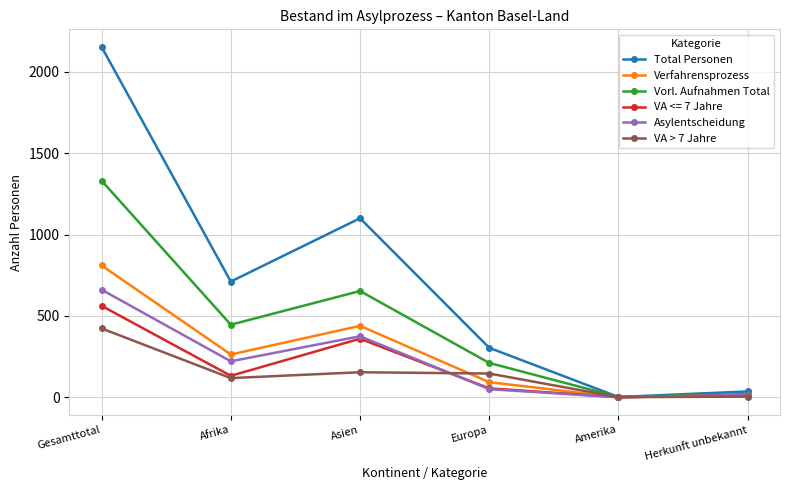

At which category is the sum across all series the highest?

Gesamttotal